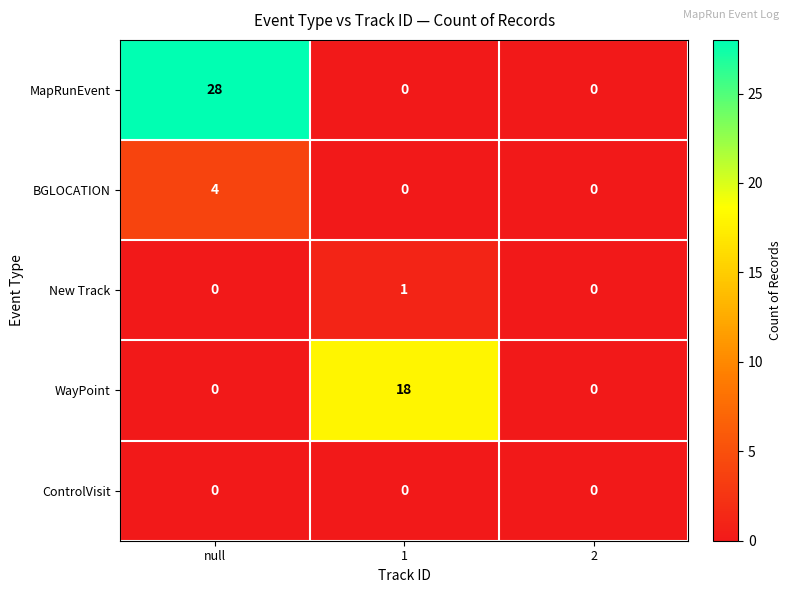

Which series has the largest range (max minus min)?

MapRunEvent